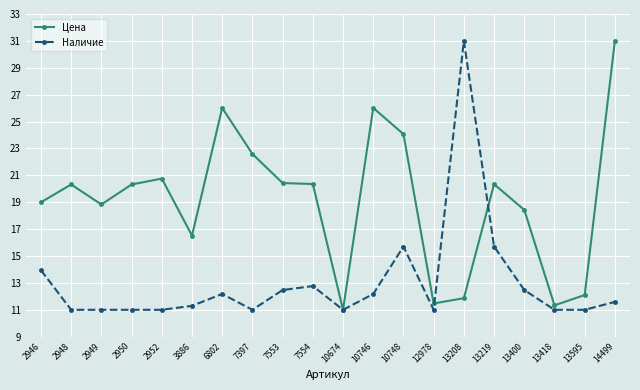

What is the difference between the highest and lowest values at 13208?

19.1